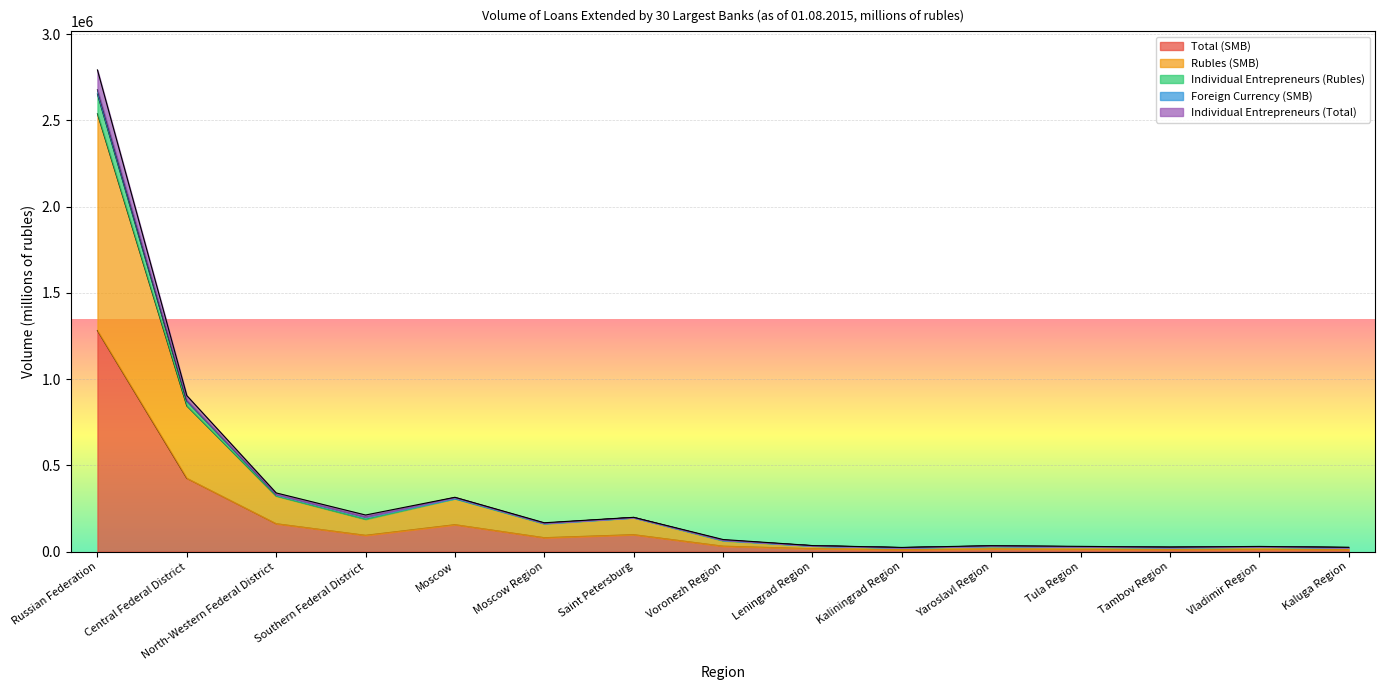

Is it true that Rubles (SMB) equals 27398 at Tula Region?

True